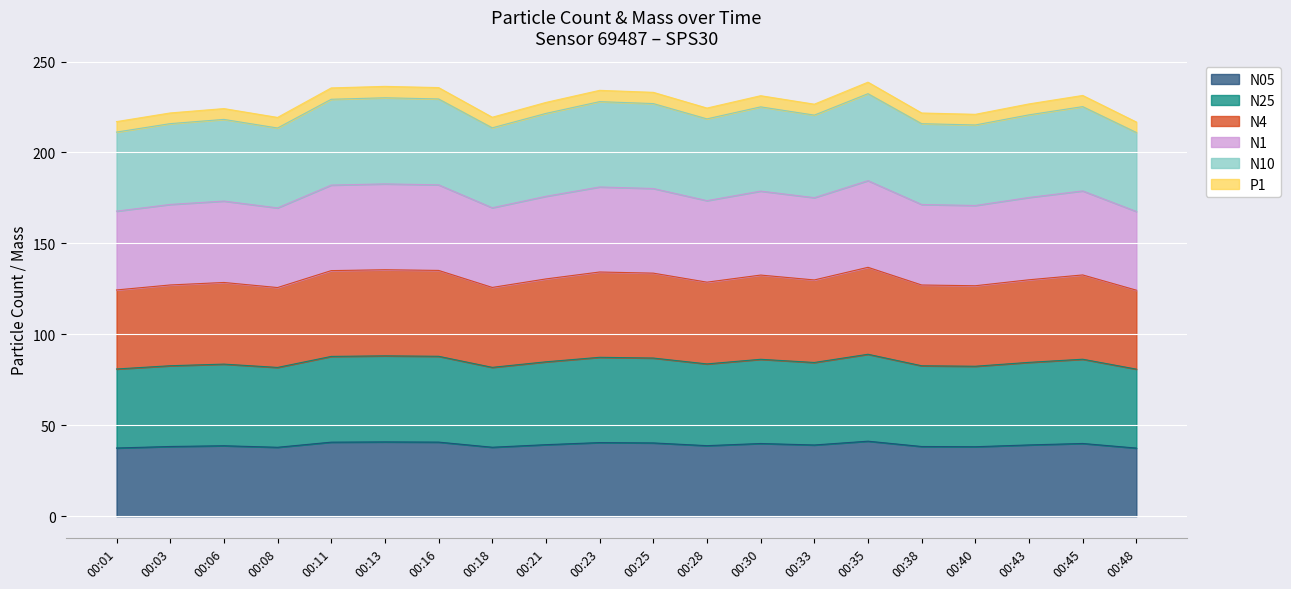

What are all the series names shown in the legend?

N05, N25, N4, N1, N10, P1